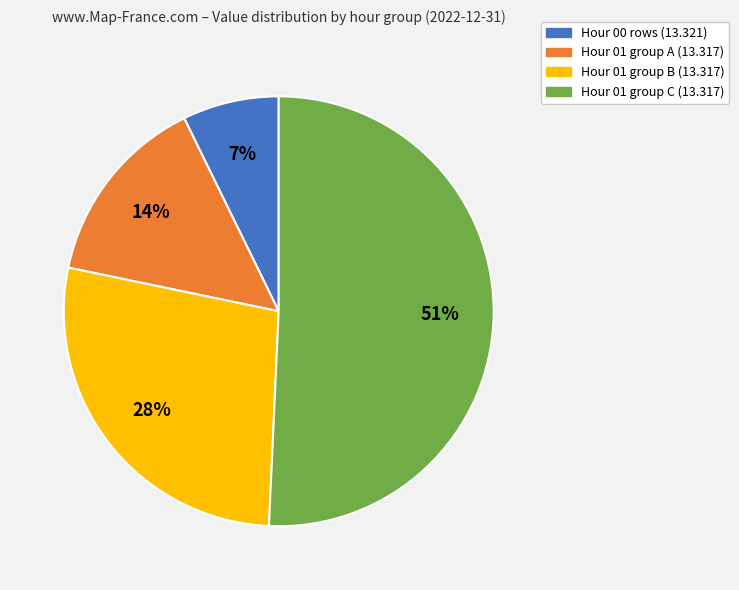

How many segments does this pie chart have?

4